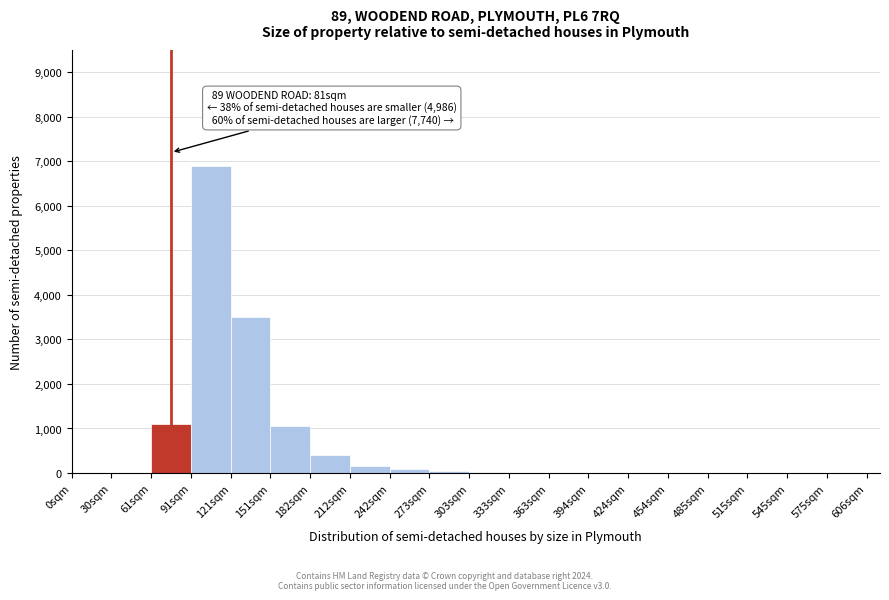

Over which range of the x-axis is the bar tallest?

90 to 120